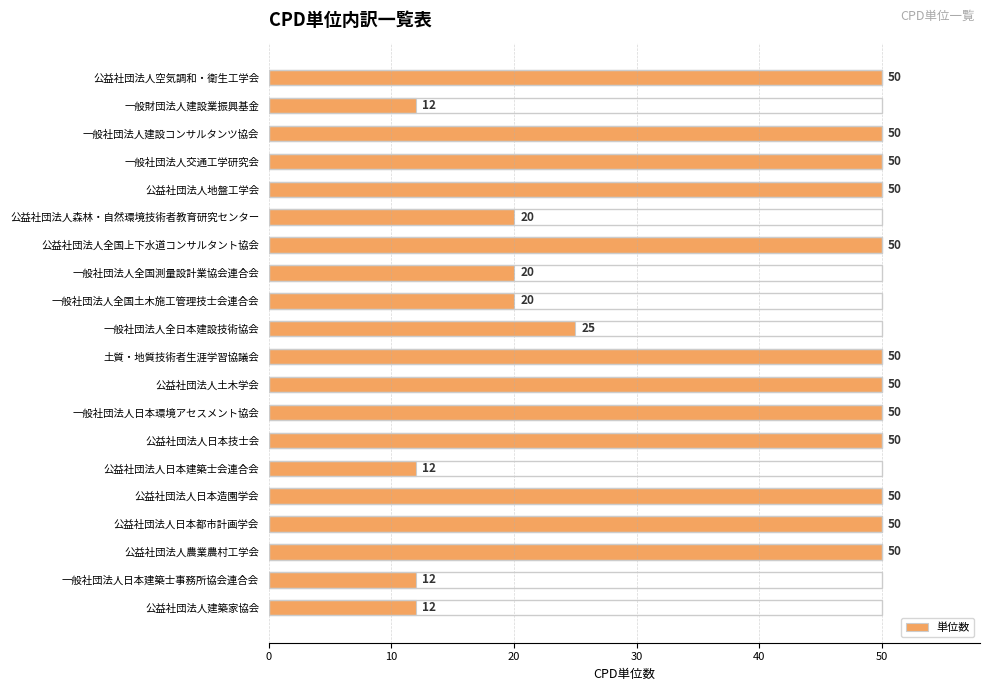

What is the difference between the maximum and minimum values?

38